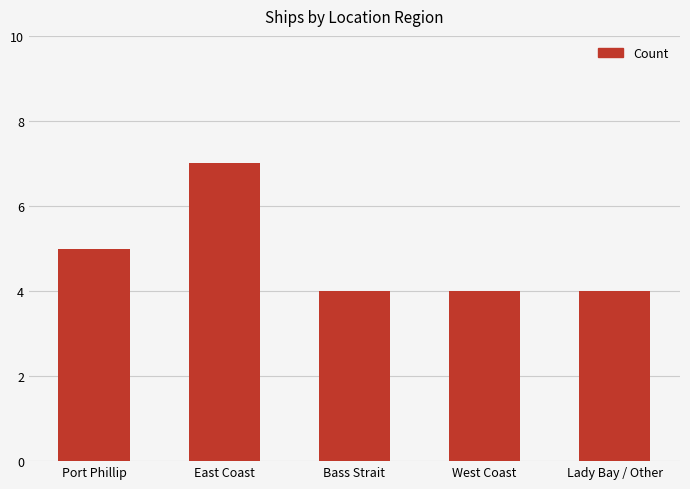

How many categories are shown in the chart?

5